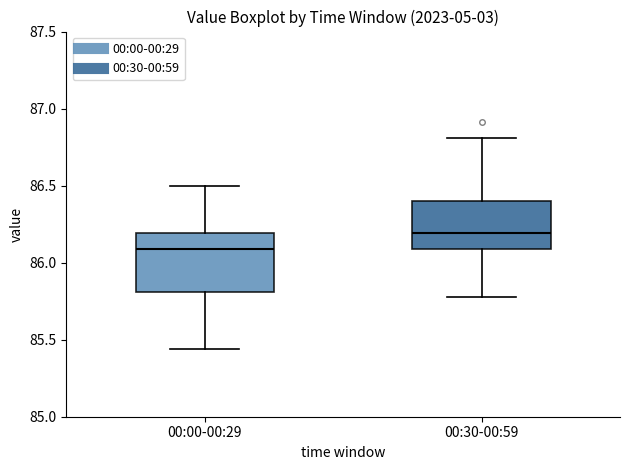

Which box's median line is the highest?

00:30-00:59